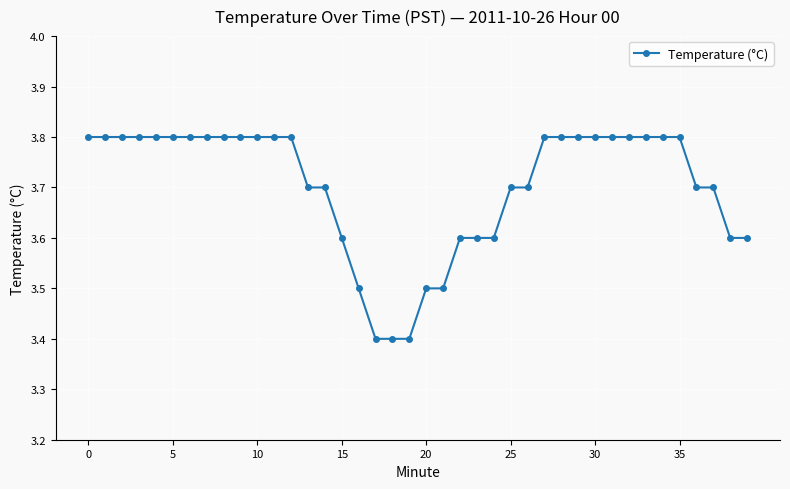

What is the value of the 33rd point from the left?

3.8